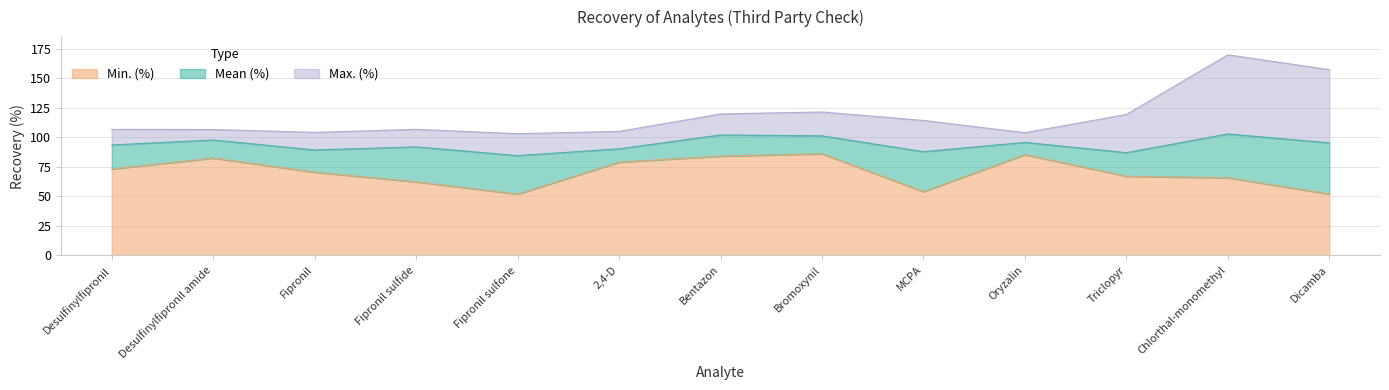

Reading left to right, what are all the values shown in this chart?

Mean (%): 93.5	97.7	89.2	91.8	84.4	90.2	102.0	101.2	87.8	95.7	86.9	102.8	95.3
Min. (%): 73.1	82.3	70.3	62.1	51.7	78.9	84.0	86.0	53.8	85.3	66.9	65.6	51.8
Max. (%): 106.7	106.6	104.1	106.7	103.0	105.0	119.8	121.4	114.3	103.8	119.3	170.0	157.4